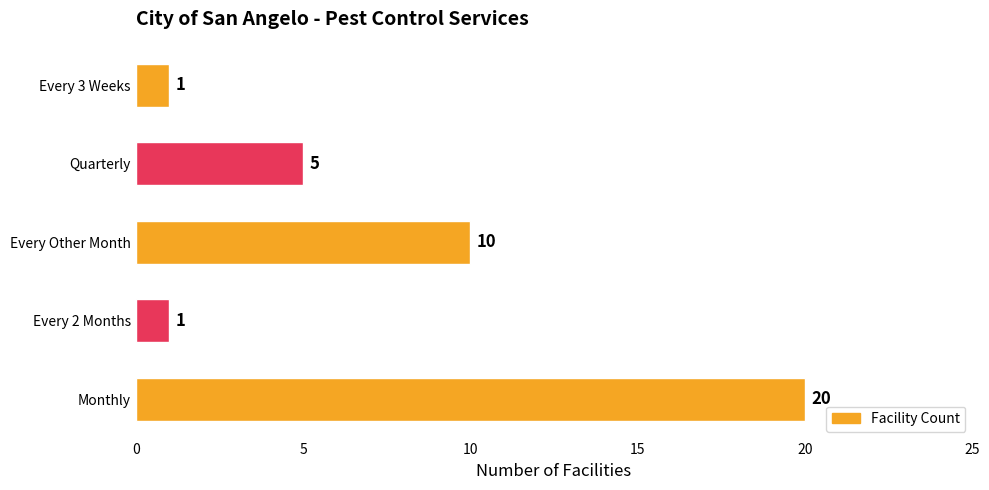

How many values are below 5?

2